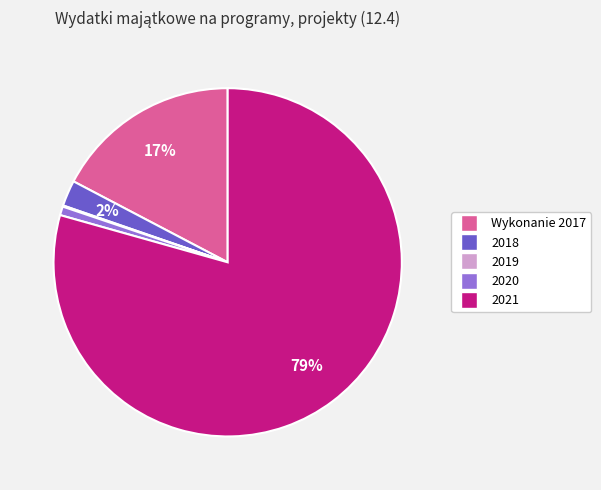

To the nearest percent, what portion does 2018 represent?

2%